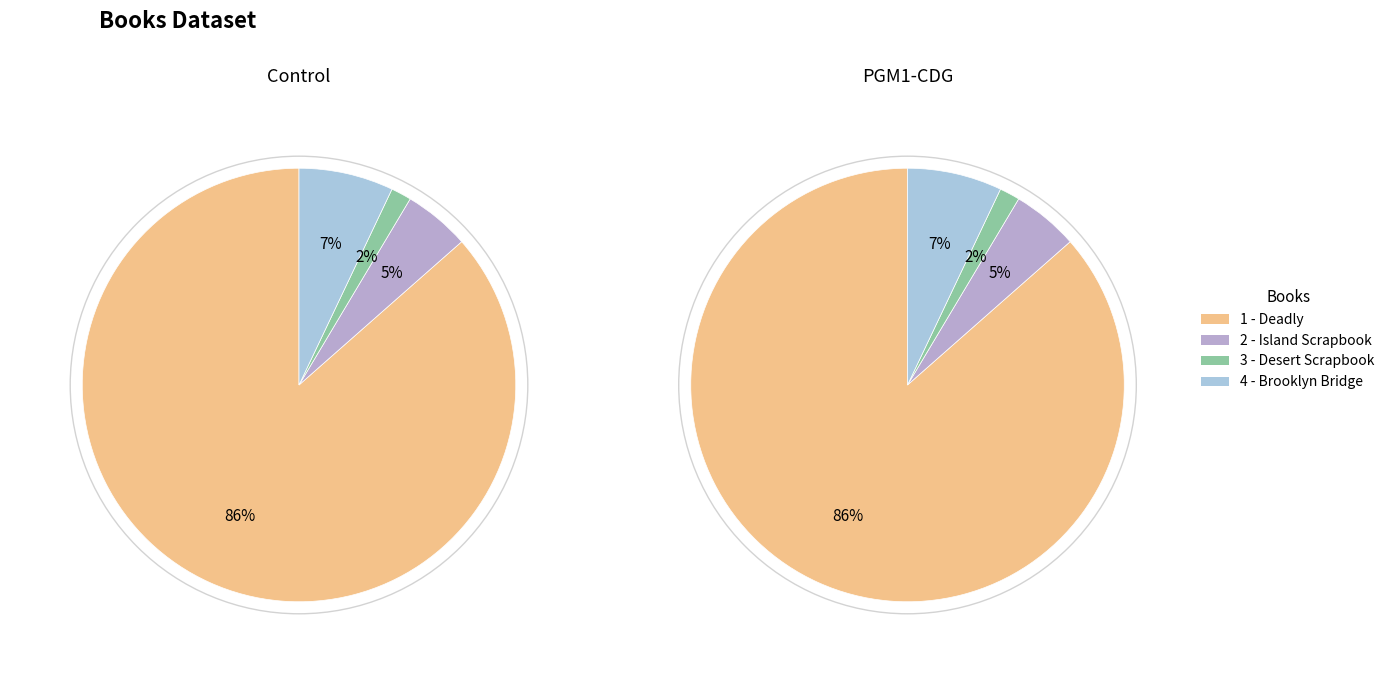

To the nearest percent, what is the combined percentage of 2 - Island Scrapbook and 4 - Brooklyn Bridge?

12%